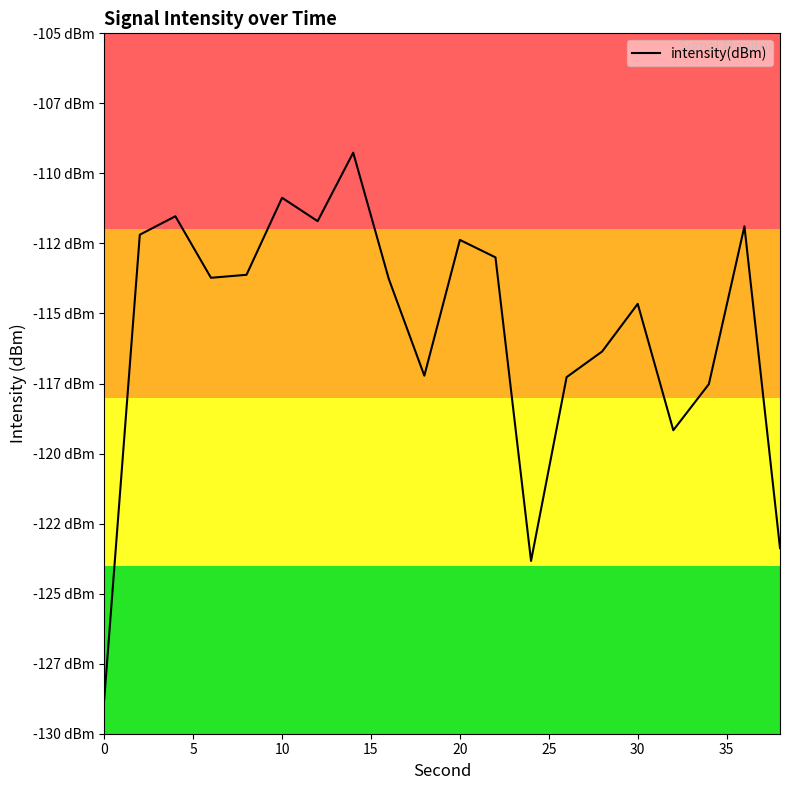

Does the chart have visible grid lines?

No